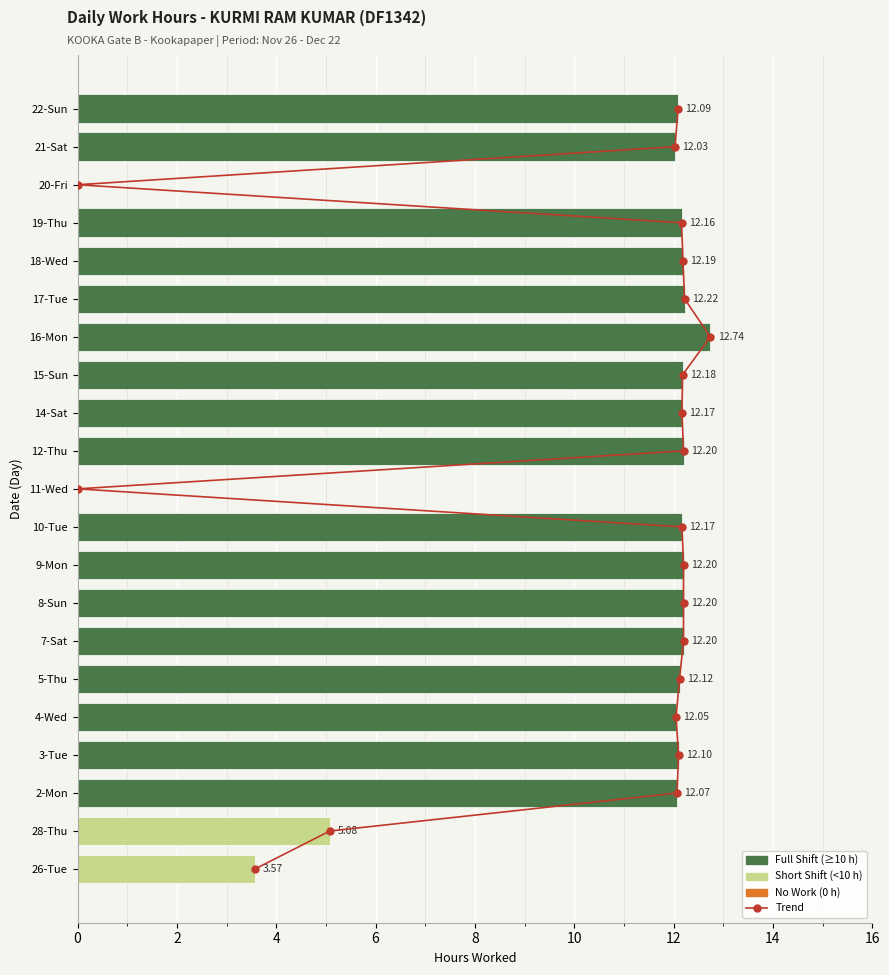

True or false: Trend has a value of 0.9 at 8.

False